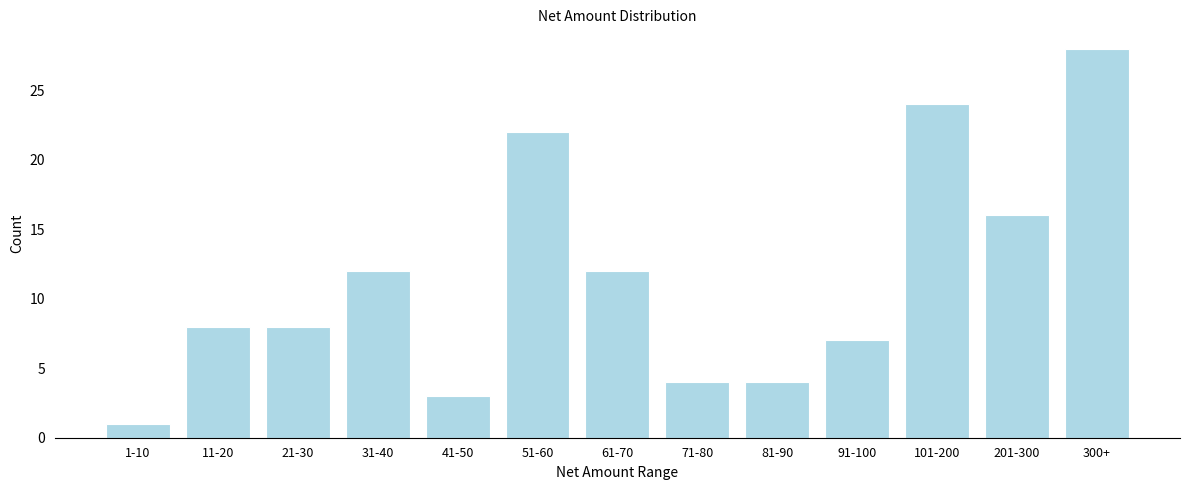

Reading right to left, transcribe all the data shown in this chart.

28	16	24	7	4	4	12	22	3	12	8	8	1